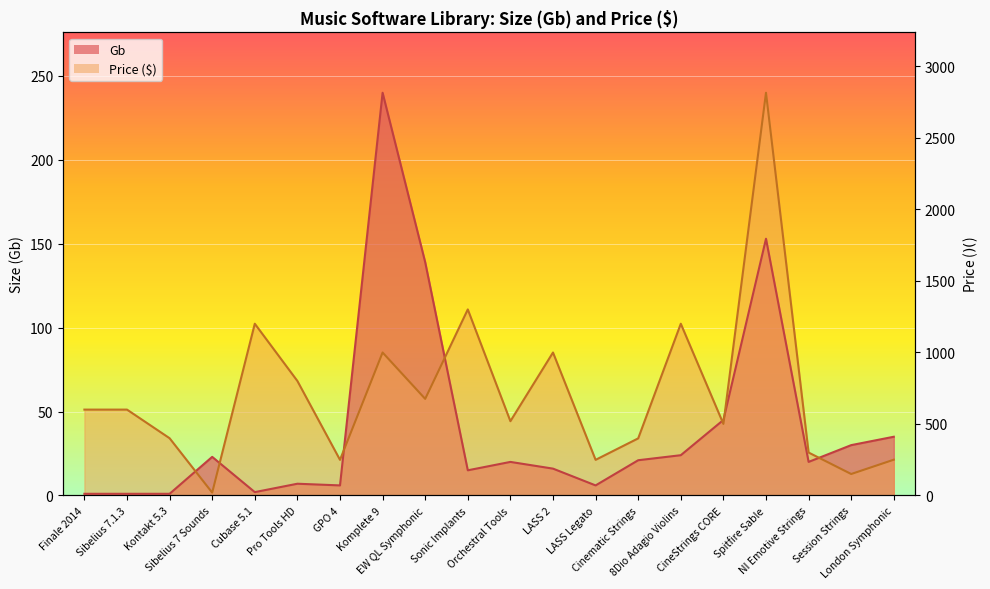

What is the greatest value displayed?

240.0